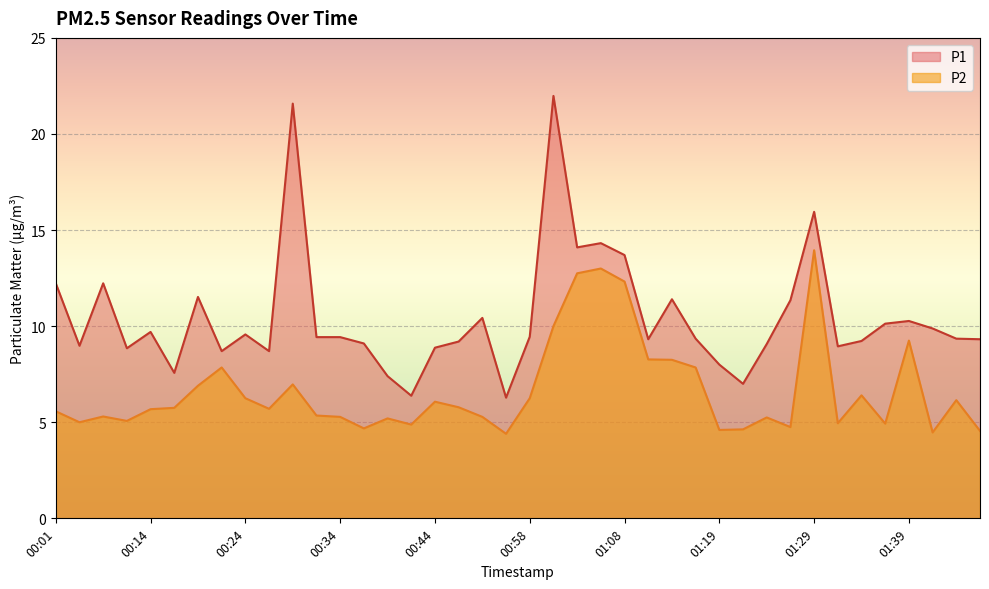

True or false: P2 has a value of 4.5 at 01:44.

True